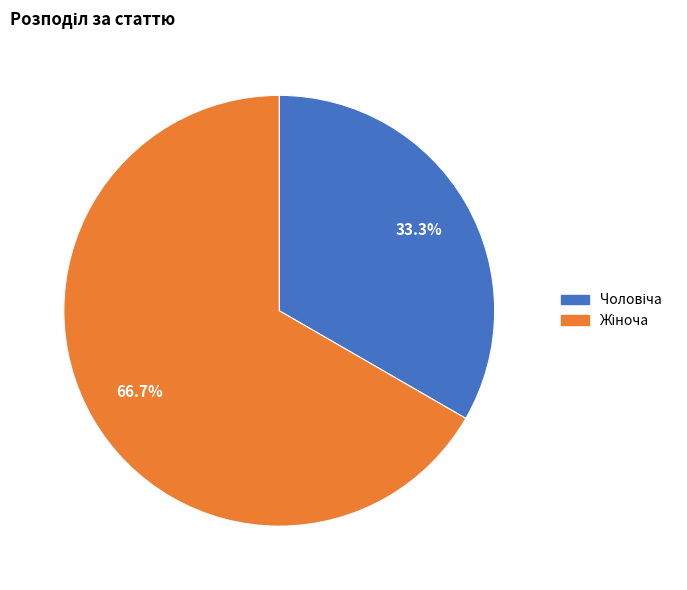

Is there a majority slice in this chart?

Yes